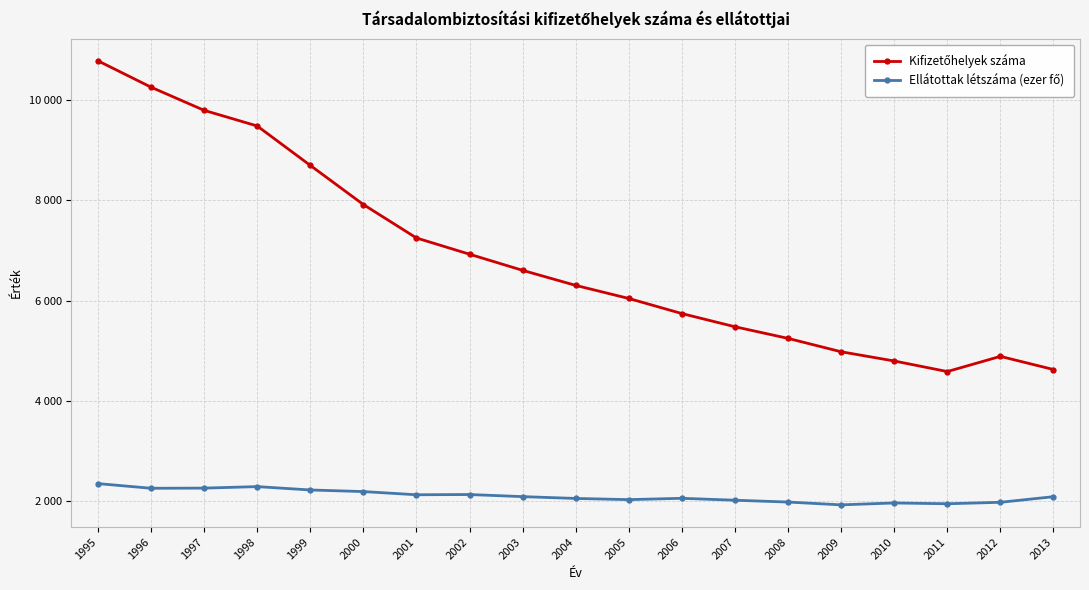

Is this an area chart (filled region under the line)?

No